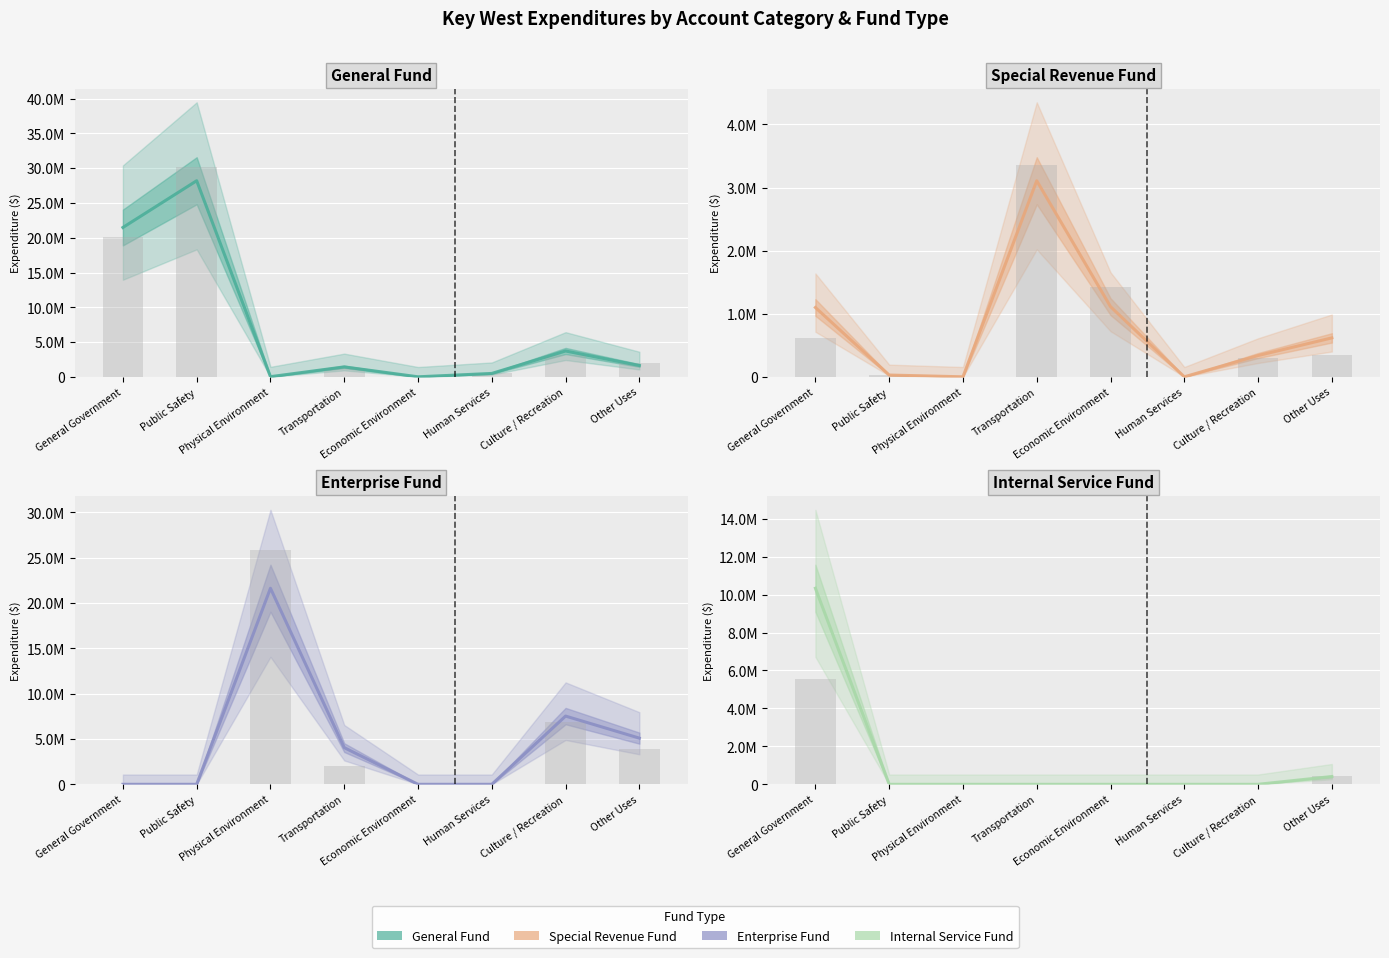

What are all the series names shown in the legend?

General, Special Revenue, Enterprise, Internal Service